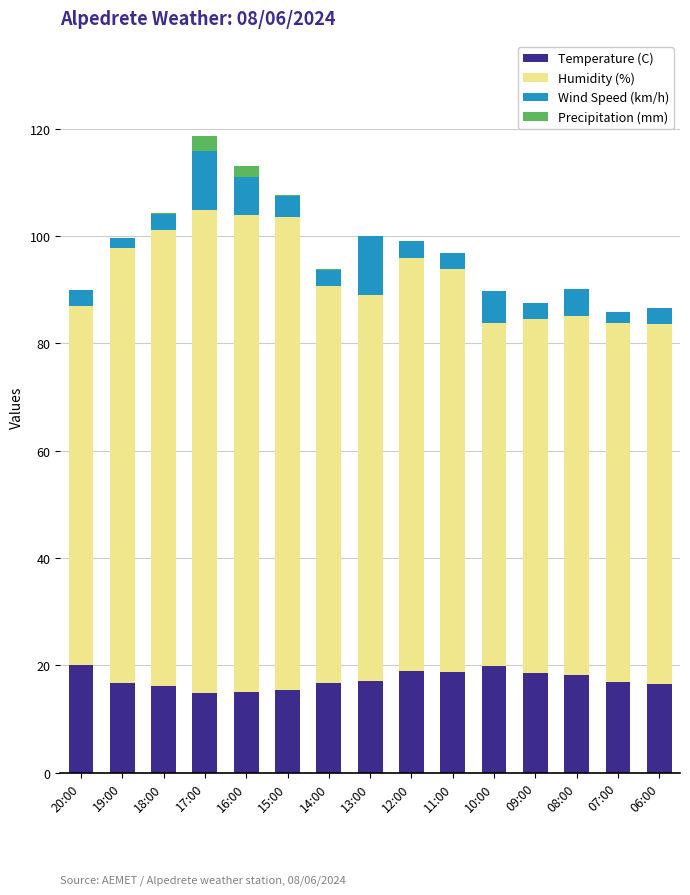

How many distinct data groups are displayed?

4